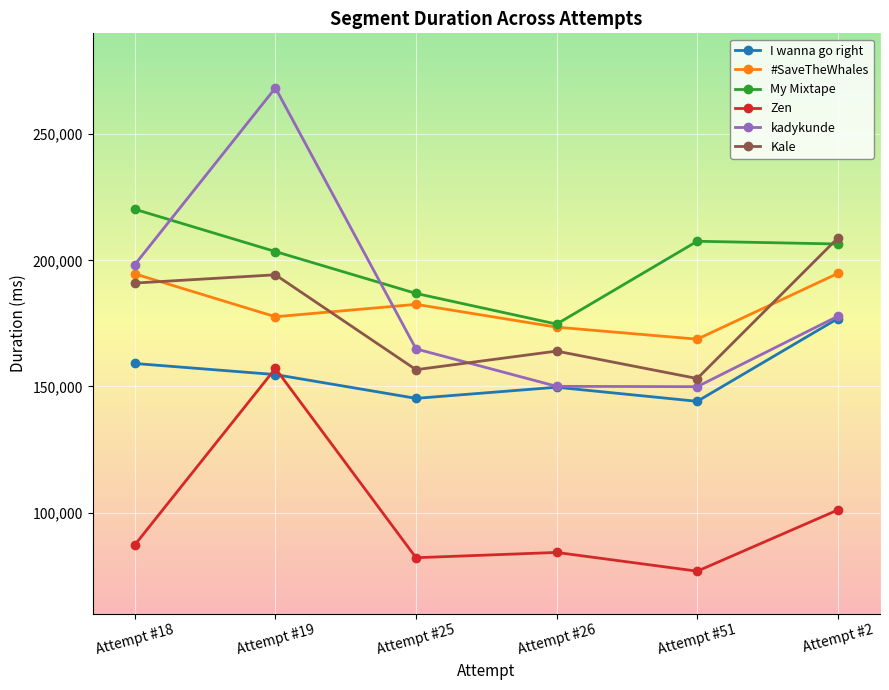

The value of Kale at Attempt #51 is 46087. True or false?

False